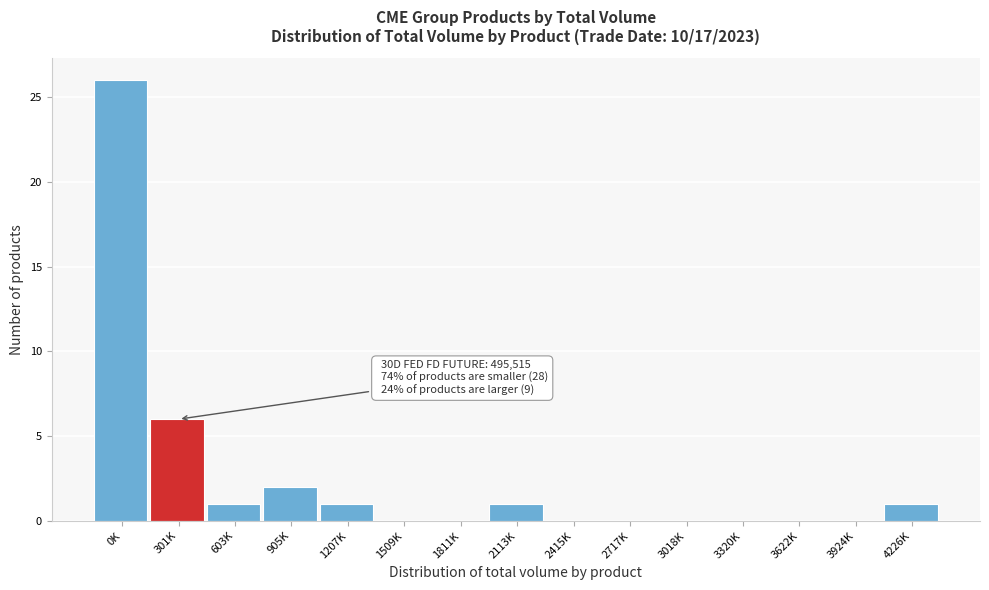

Reading right to left, list all the values displayed in this chart.

4226K=1	3924K=0	3622K=0	3320K=0	3018K=0	2717K=0	2415K=0	2113K=1	1811K=0	1509K=0	1207K=1	905K=2	603K=1	301K=6	0K=26